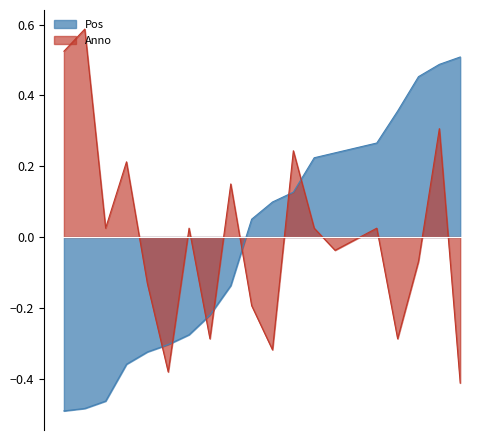

Which series ends up on top after the final intersection of Anno and Pos?

Pos